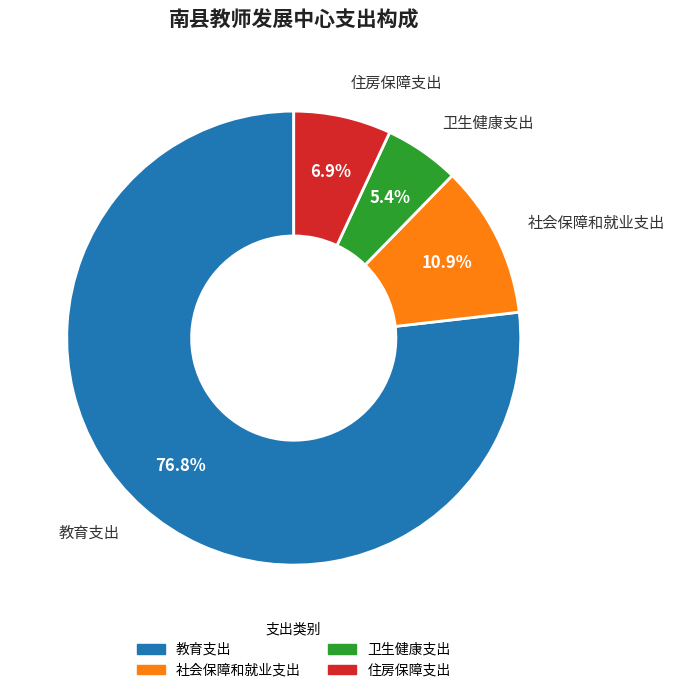

Which slice is the largest?

教育支出